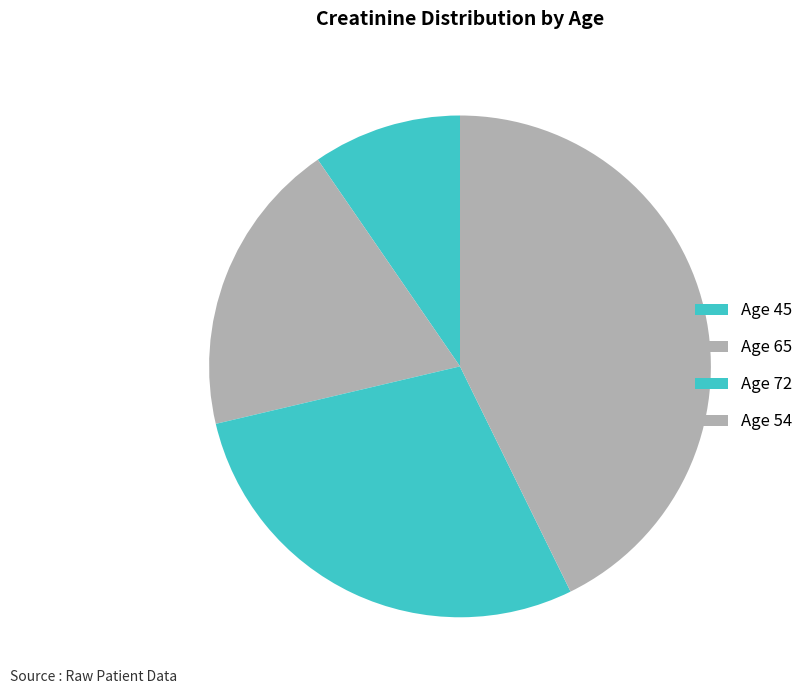

What is the smallest slice in the pie chart?

Age 45